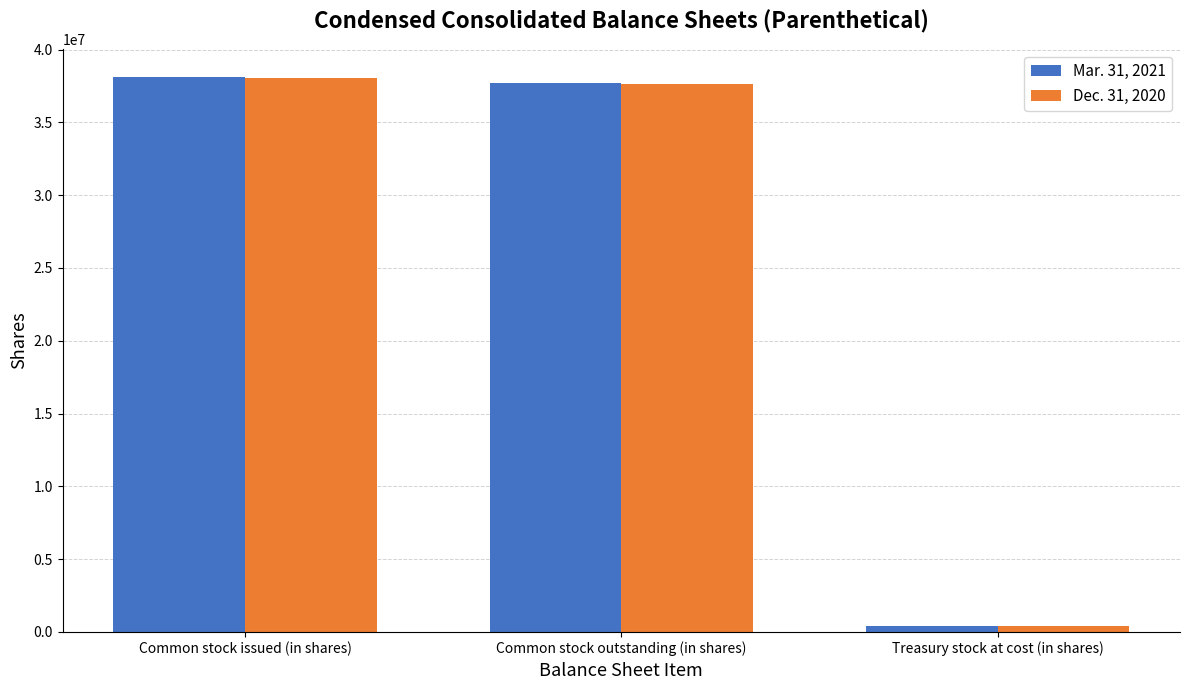

At which category does the chart reach its peak across all series?

Common stock issued (in shares)